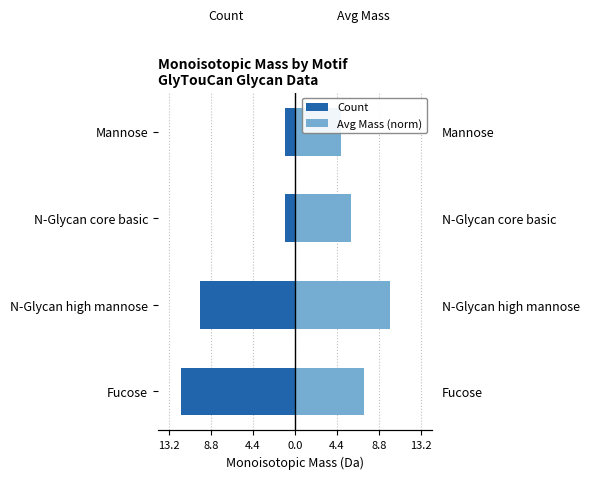

Is the value of Count at Fucose greater than the value of Avg Mass (norm) at Fucose?

No